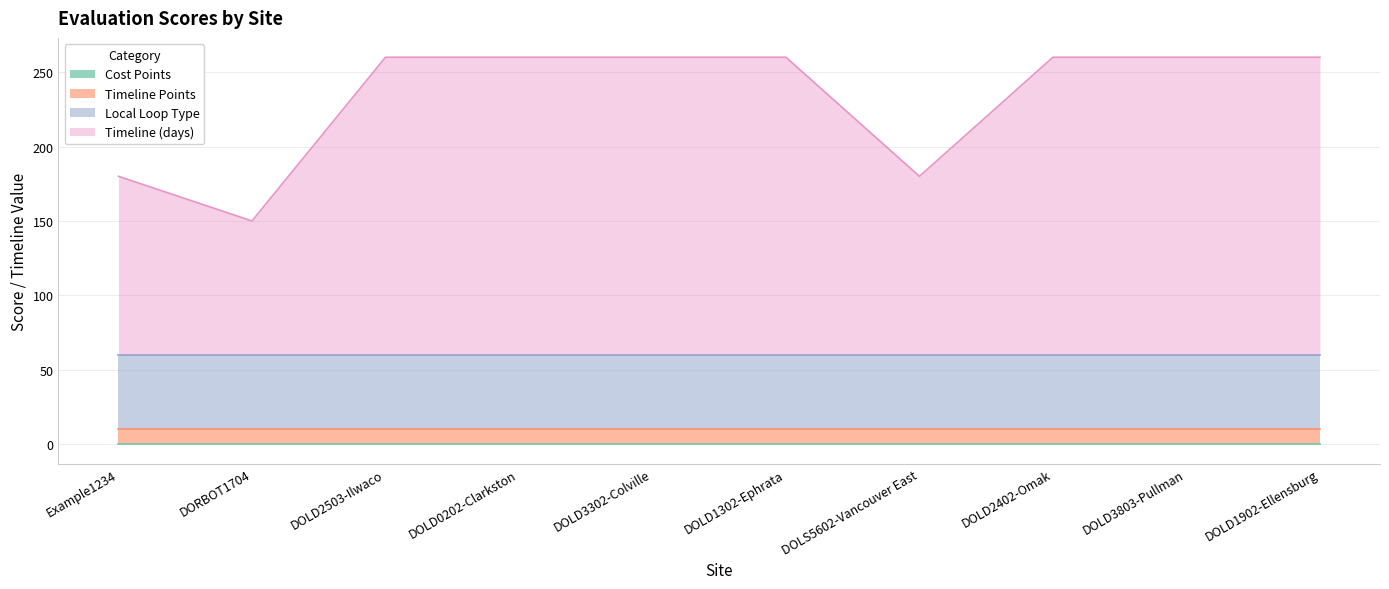

True or false: Local Loop Type and Timeline (days) intersect in this chart.

False